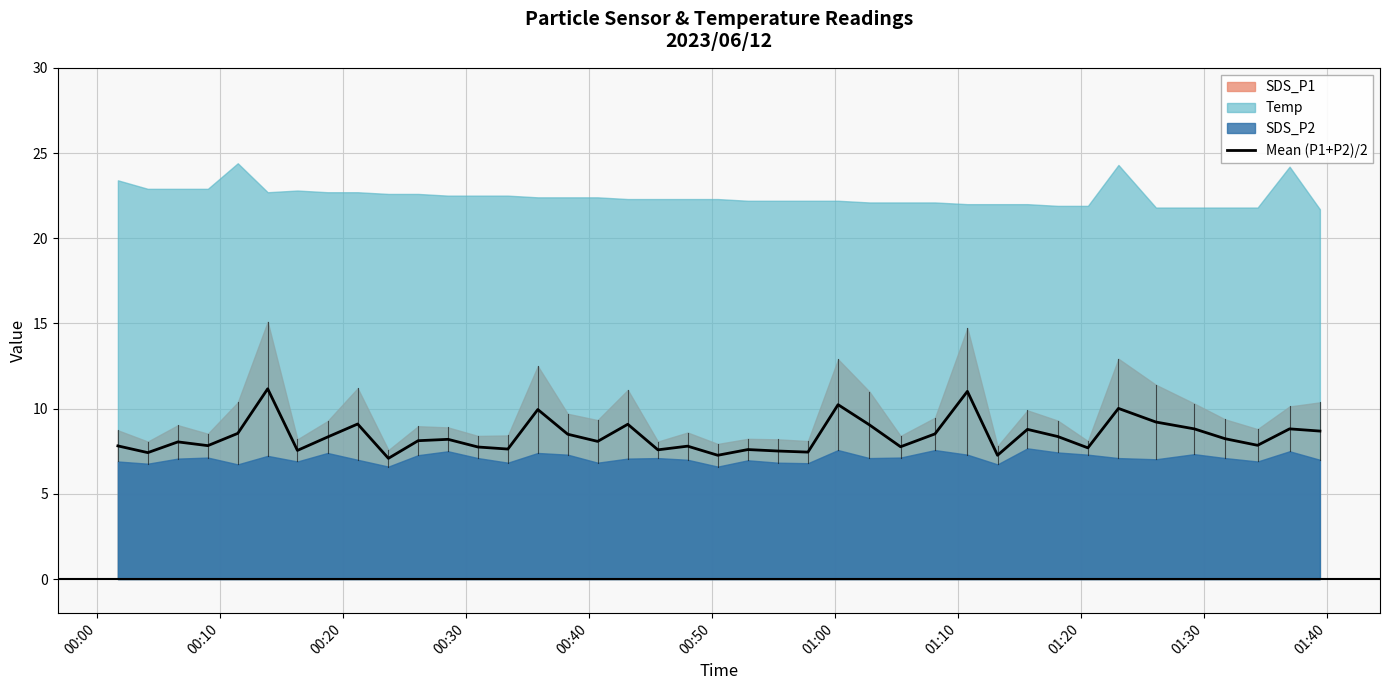

What is the maximum value for Mean (P1+P2)/2?

11.2